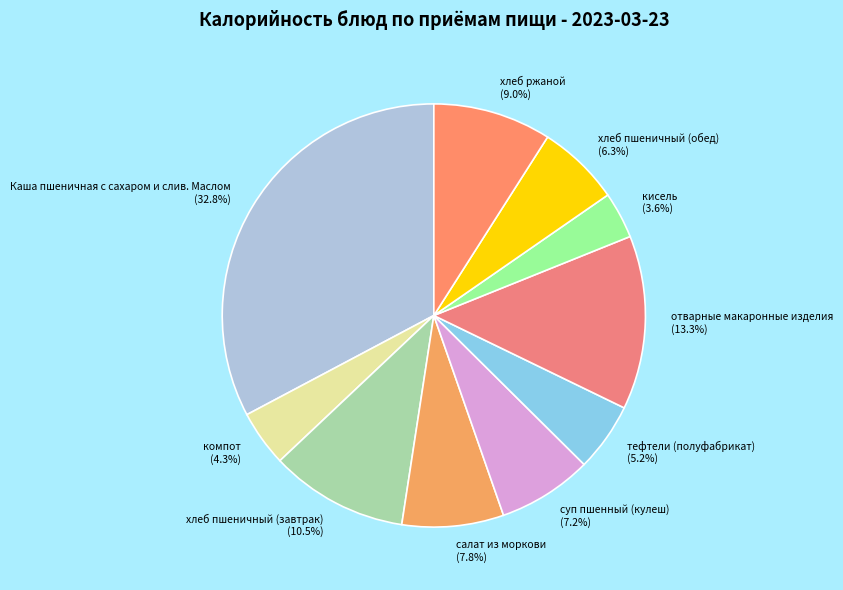

To the nearest percent, what is the average slice percentage?

10%